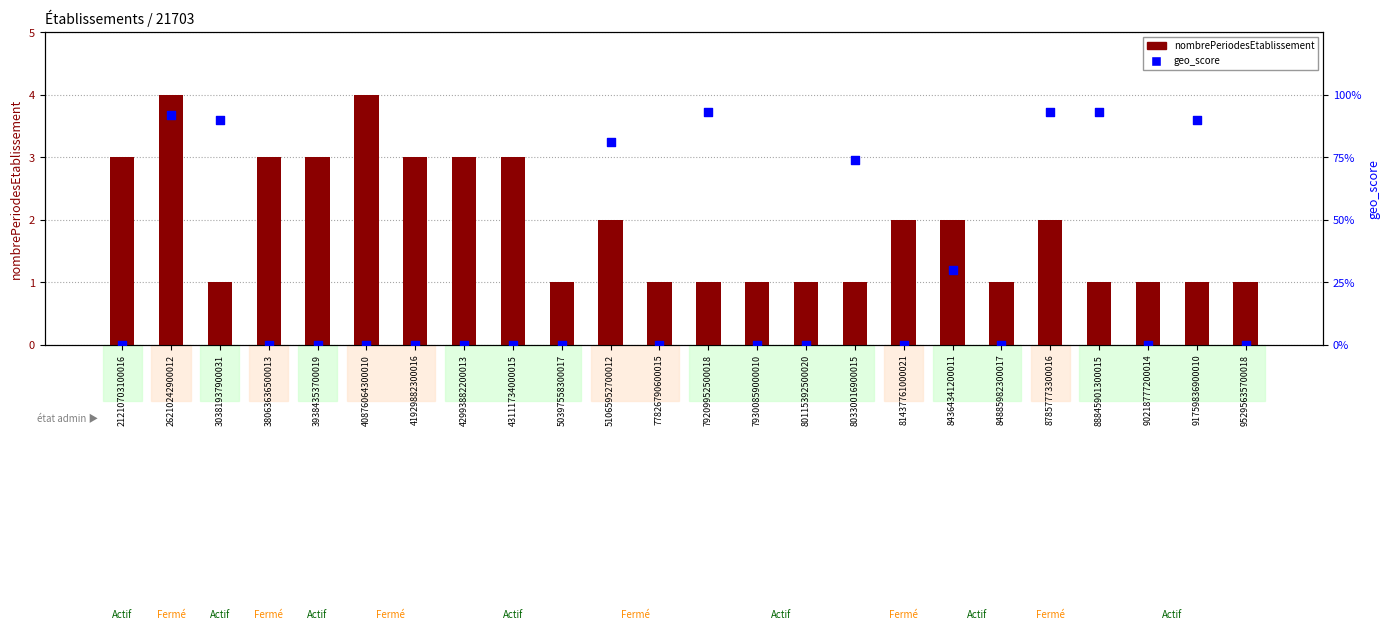

At which category is the sum across all series the highest?

26210242900012